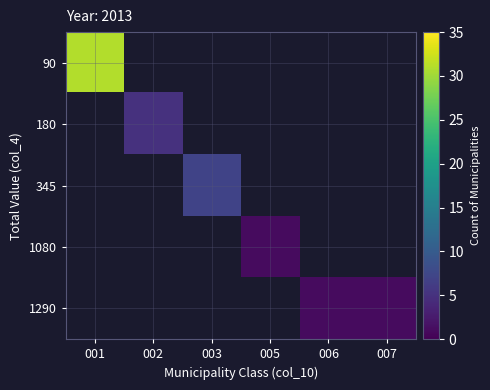

Which series has the widest spread of values?

90